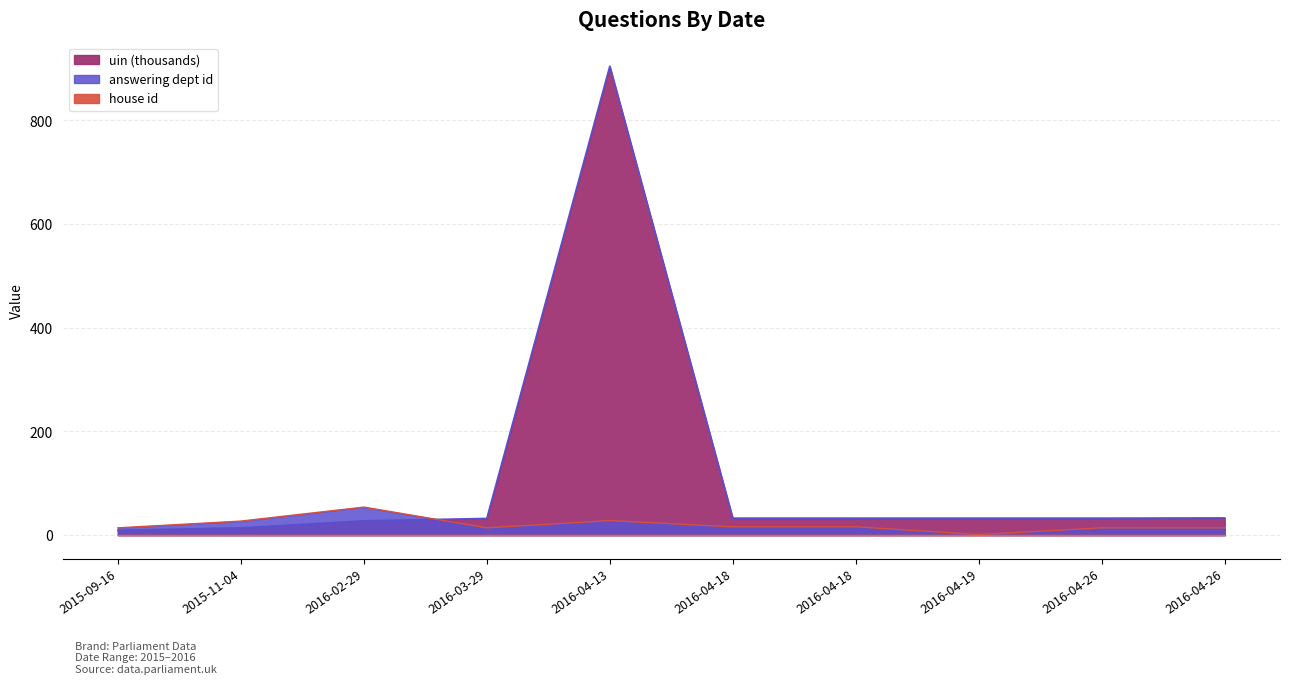

What is the greatest value displayed?

904.4